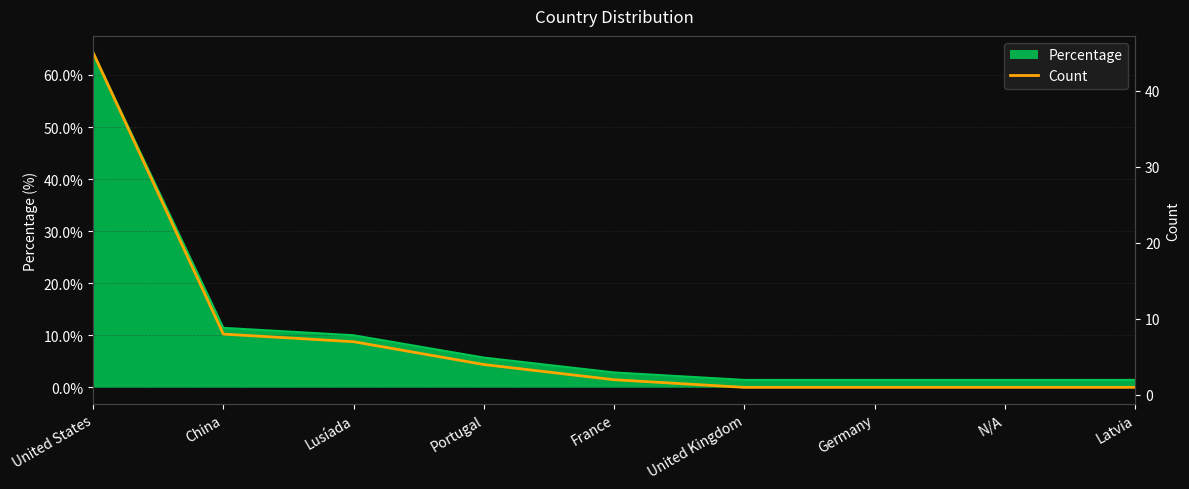

What is the label of the 6th point from the left?

United Kingdom